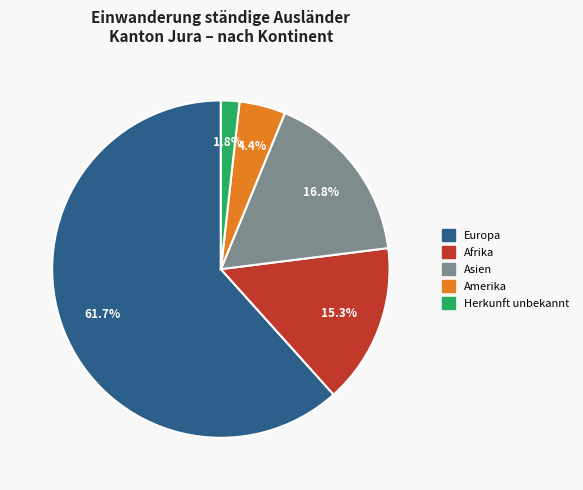

Which has a higher value, Europa or Herkunft unbekannt?

Europa